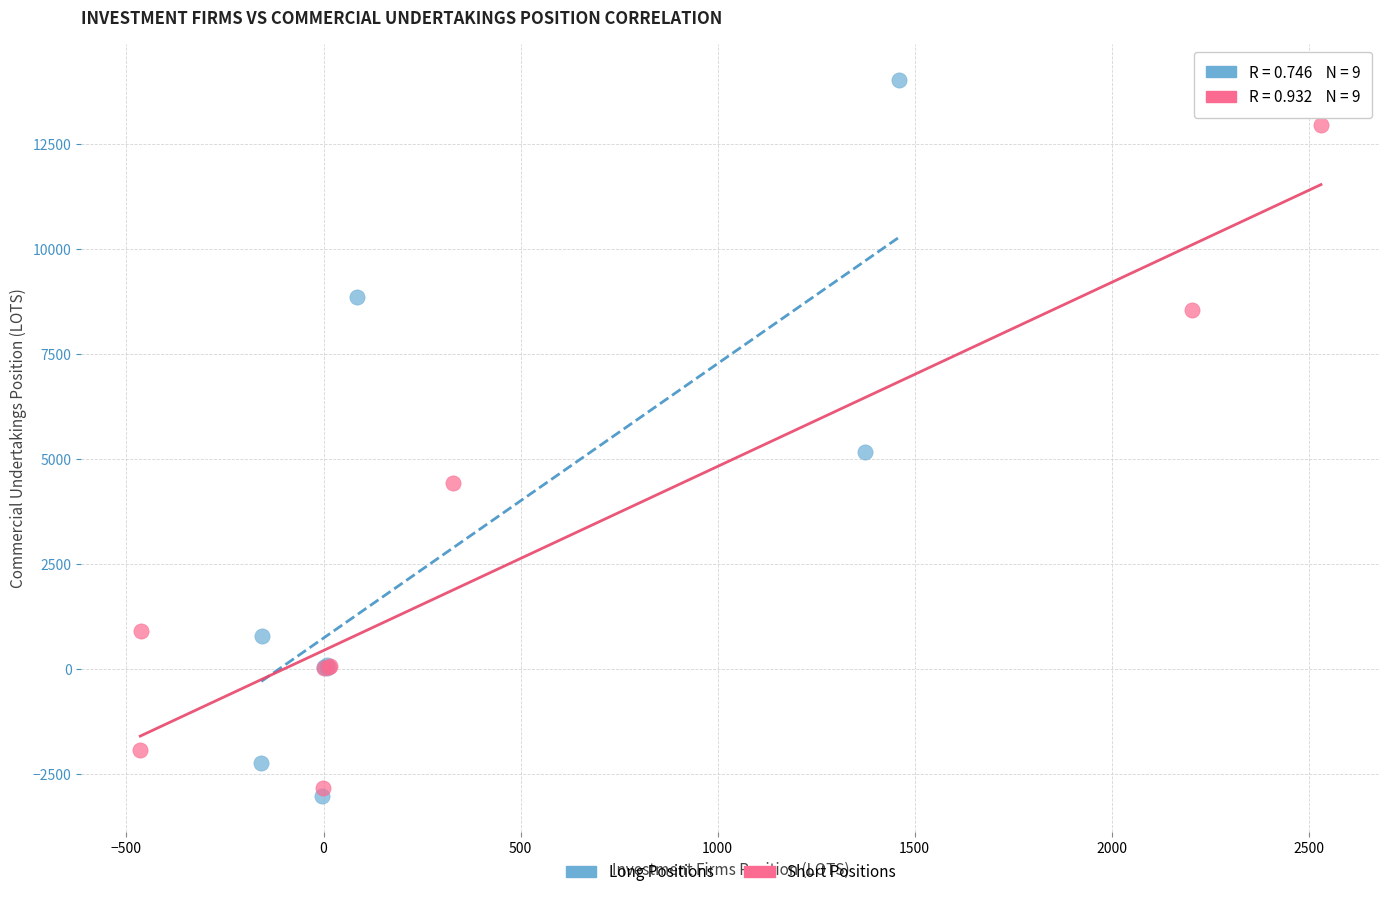

Which series contains the highest Y value?

Long Positions